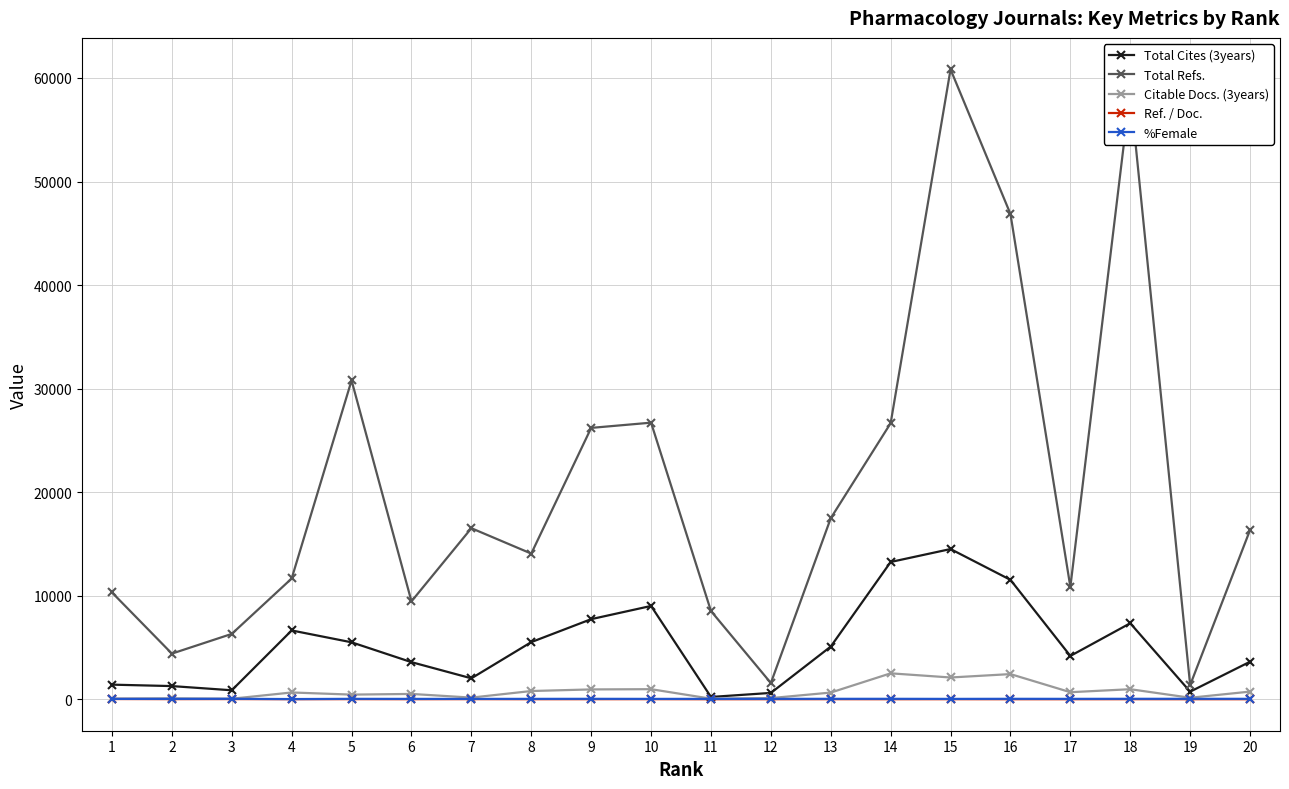

What is the smallest value displayed?

3.5